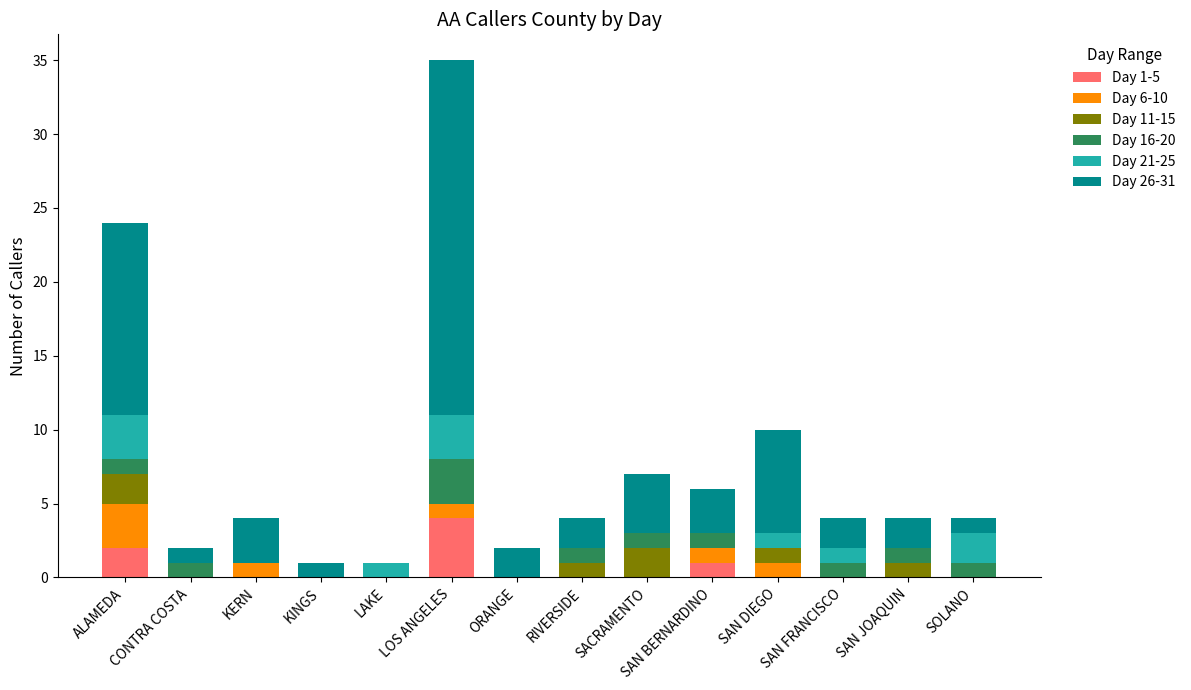

How many categories are shown in the chart?

14